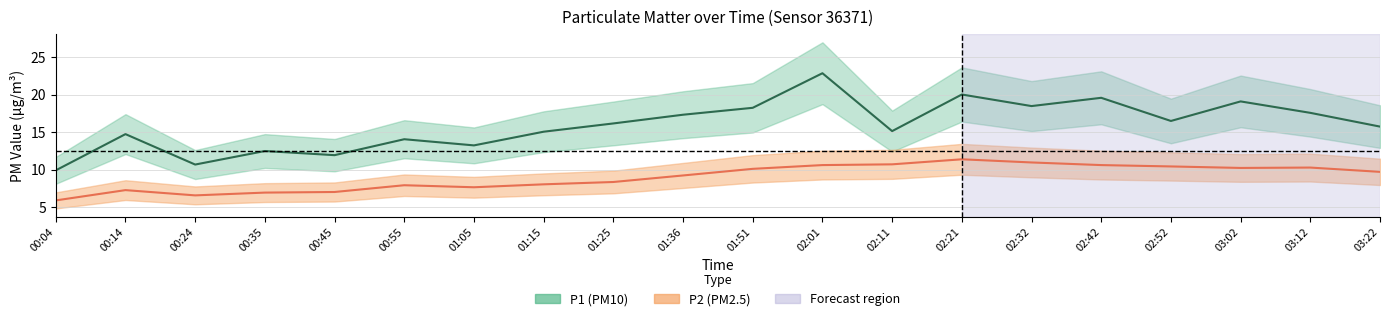

What is the value of the P2 point at the 7th from the left?

7.7